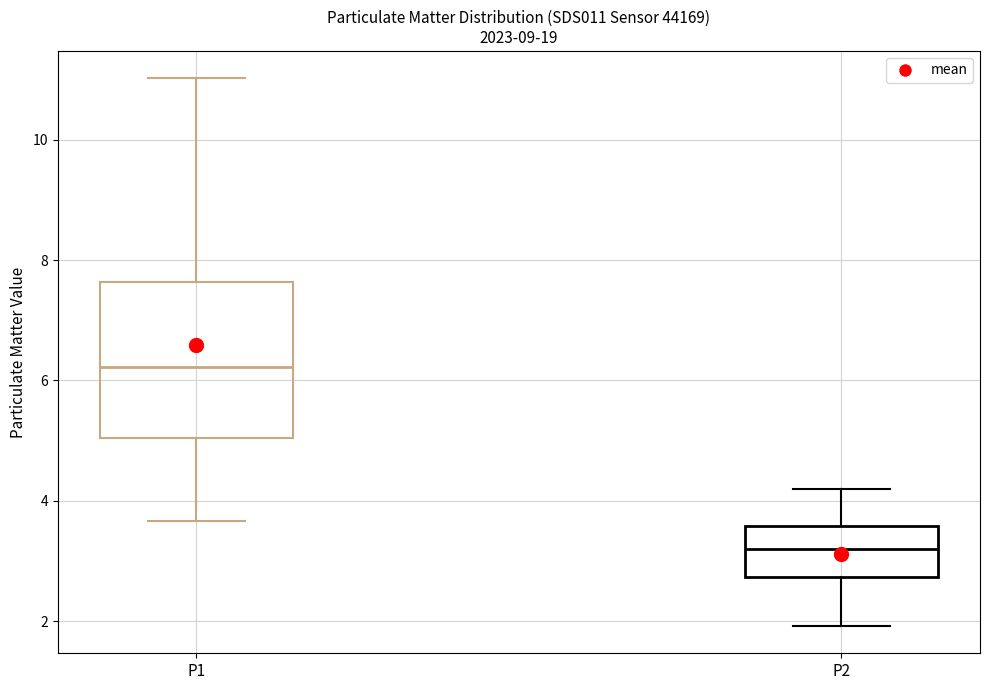

Which box has the lowest median line?

P2